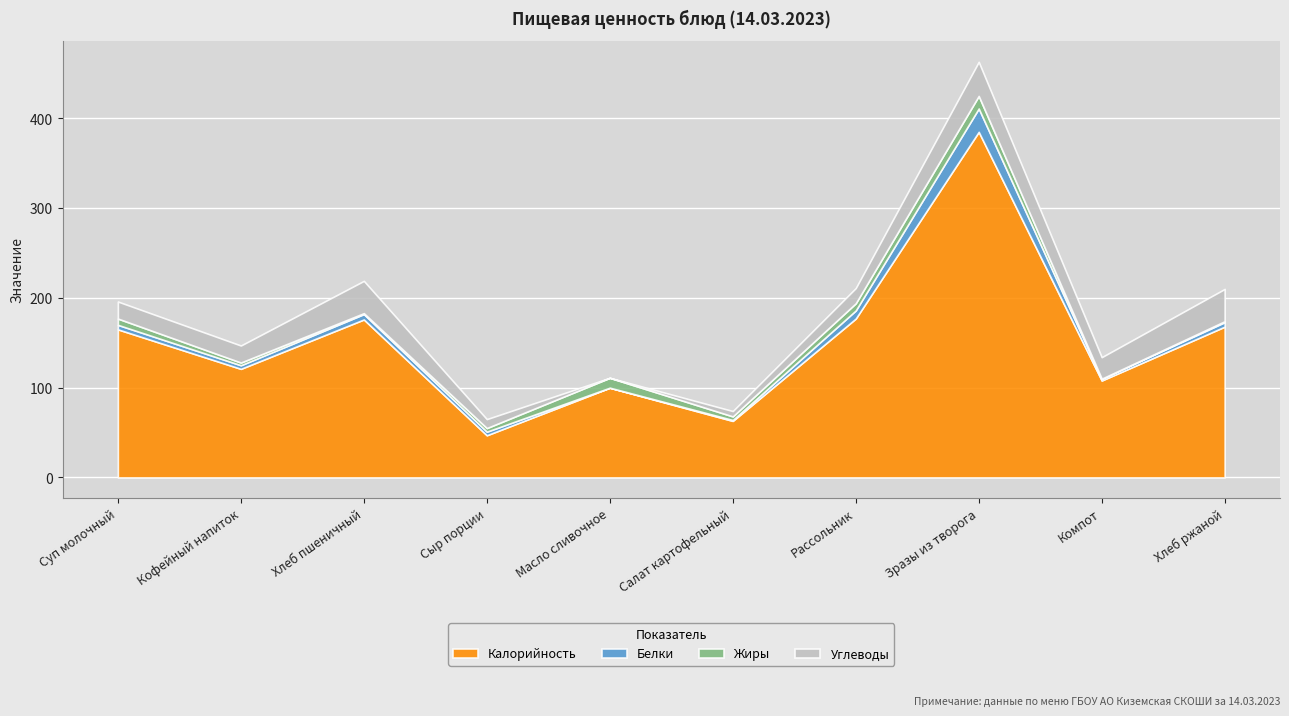

Reading right to left, what are all the values shown in this chart?

Калорийность: Хлеб ржаной=168	Компот=108	Зразы из творога=385	Рассольник=177	Салат картофельный=63	Масло сливочное=100	Сыр порции=47	Хлеб пшеничный=176	Кофейный напиток=121	Суп молочный=165
Белки: Хлеб ржаной=5	Компот=2	Зразы из творога=26	Рассольник=9	Салат картофельный=1	Масло сливочное=0	Сыр порции=4	Хлеб пшеничный=6	Кофейный напиток=4	Суп молочный=5
Жиры: Хлеб ржаной=1	Компот=0	Зразы из творога=14	Рассольник=8	Салат картофельный=4	Масло сливочное=11	Сыр порции=4	Хлеб пшеничный=1	Кофейный напиток=3	Суп молочный=7
Углеводы: Хлеб ржаной=36	Компот=24	Зразы из творога=38	Рассольник=17	Салат картофельный=6	Масло сливочное=0	Сыр порции=10	Хлеб пшеничный=36	Кофейный напиток=19	Суп молочный=19